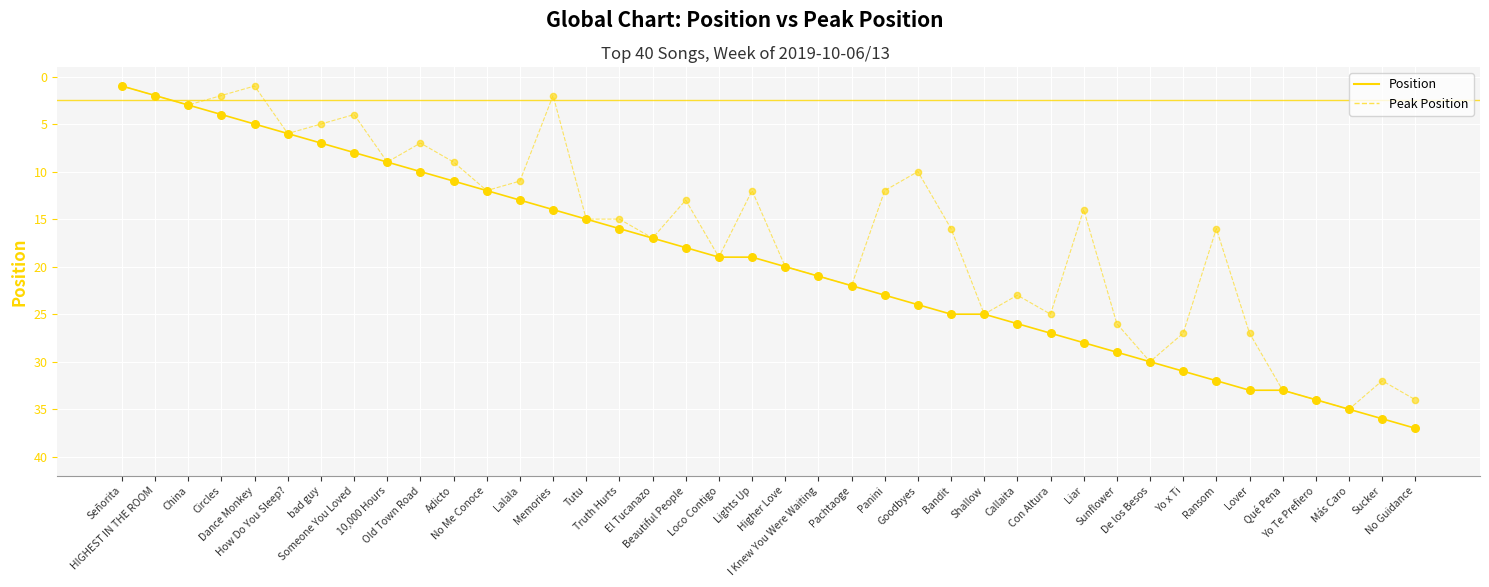

What is the maximum value shown in the chart?

37